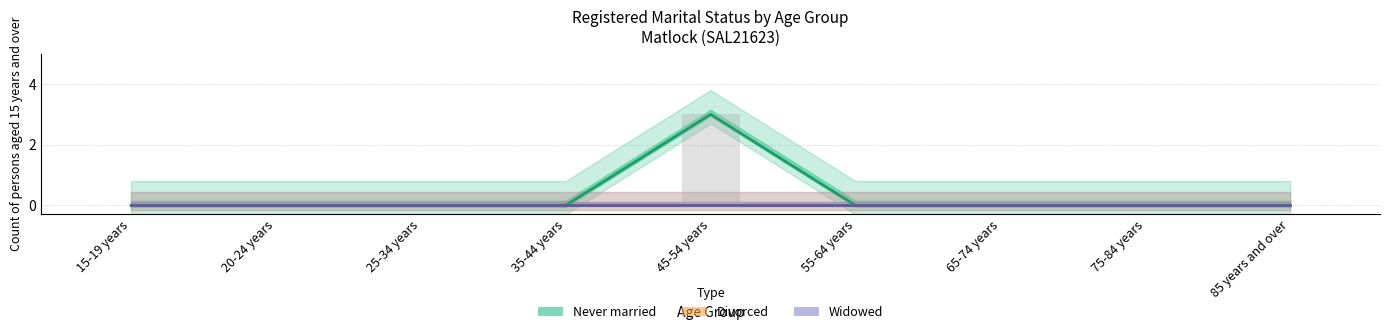

Reading left to right, transcribe all the data shown in this chart.

Never married: 0	0	0	0	3	0	0	0	0
Divorced: 0	0	0	0	0	0	0	0	0
Widowed: 0	0	0	0	0	0	0	0	0